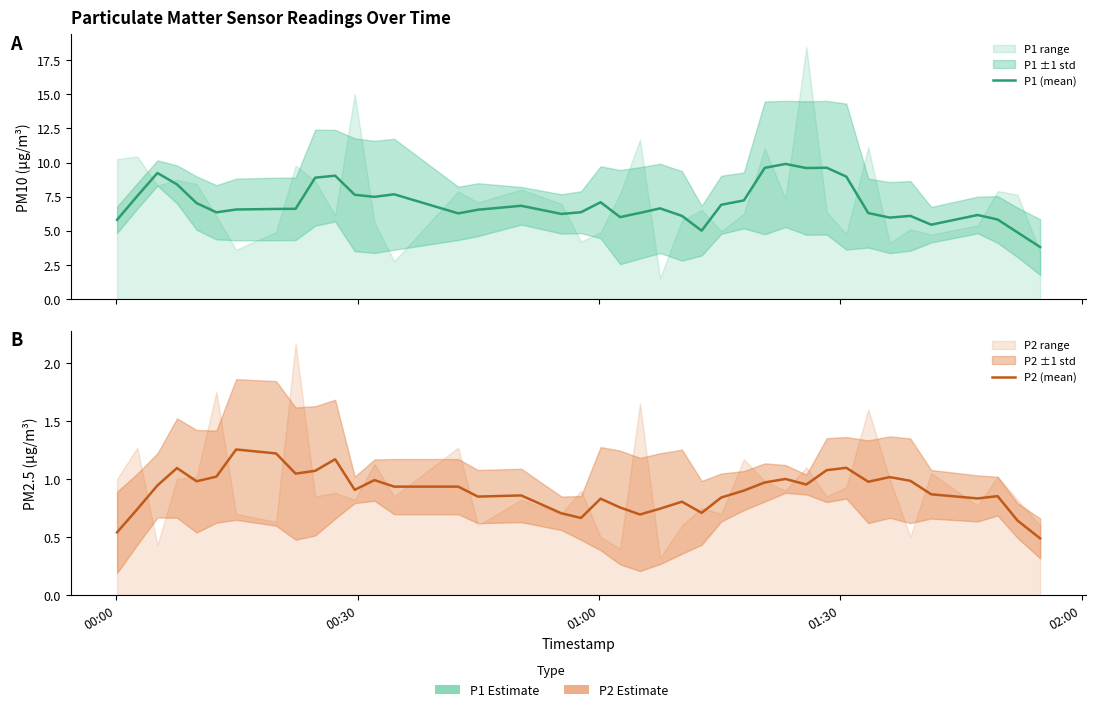

True or false: P1 (mean) and P2 (mean) intersect in this chart.

False